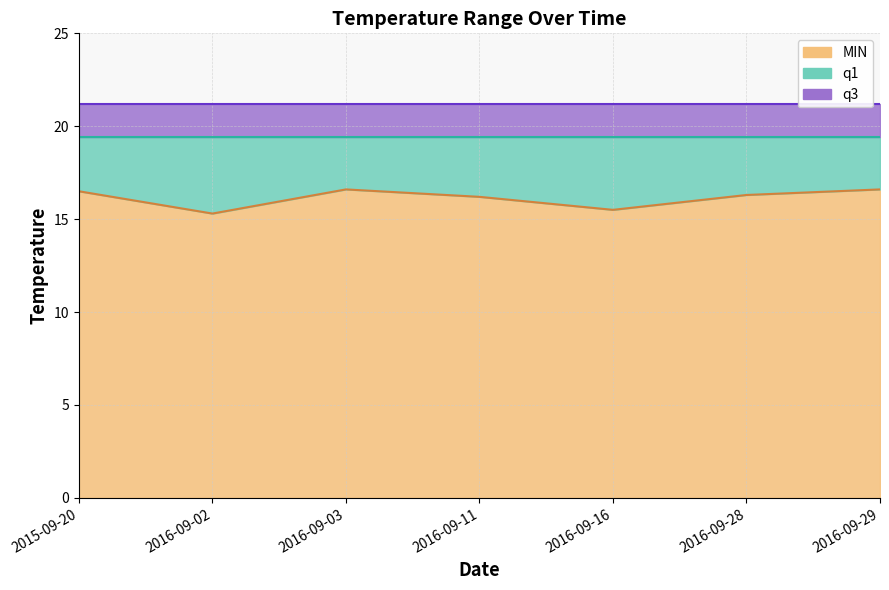

Rank the series at 2016-09-29 from highest to lowest value.

q3, q1, MIN